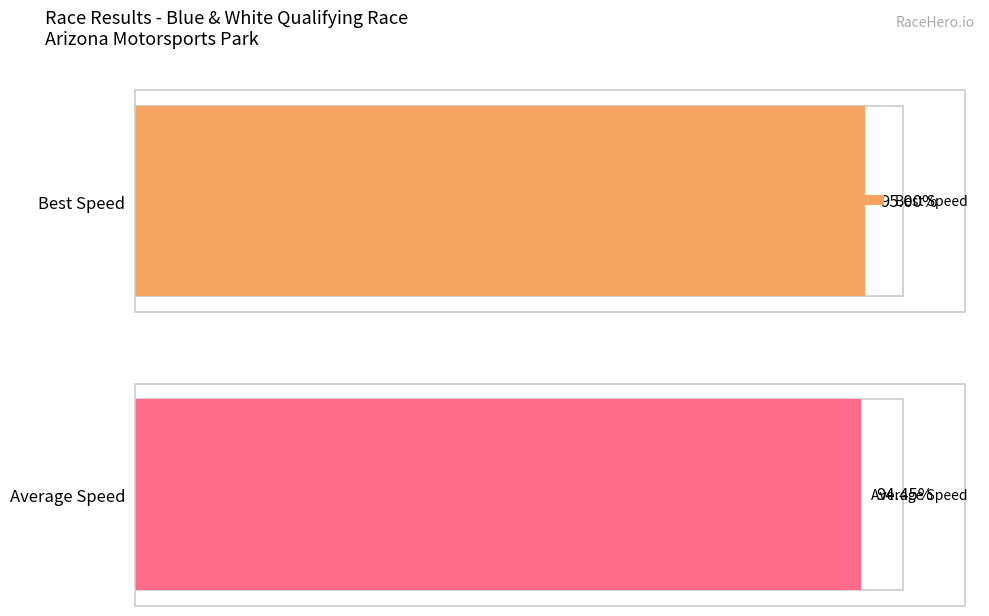

Are the bars grouped side by side (vs. stacked)?

Yes